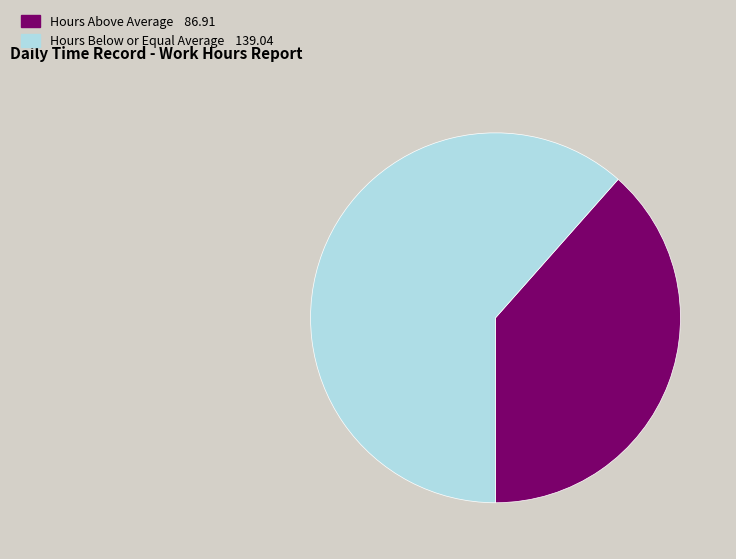

Is there a majority slice in this chart?

Yes